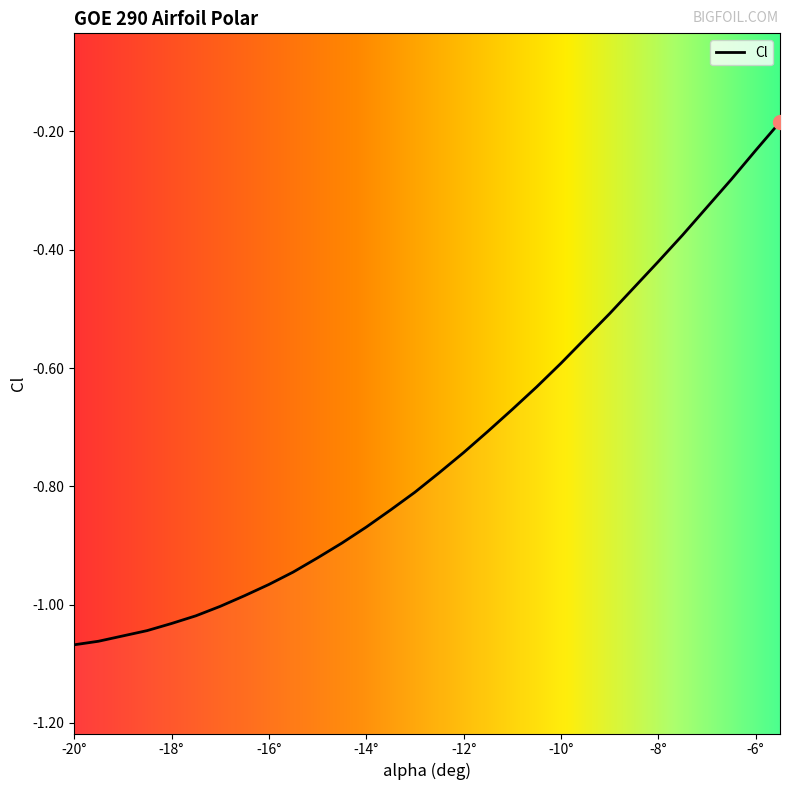

True or false: the data has more than 0 interior local peaks.

False